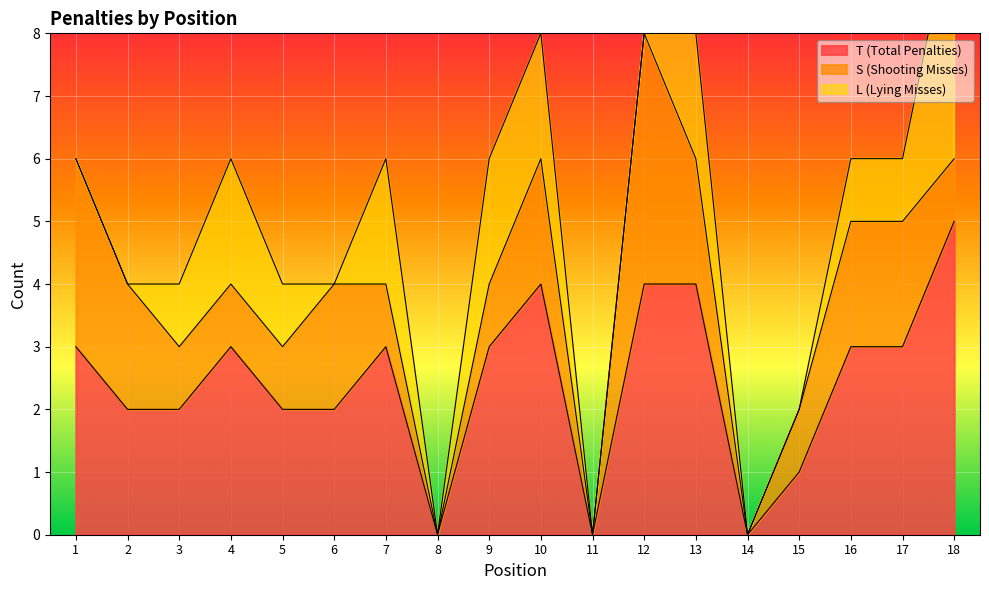

How many distinct data groups are displayed?

3